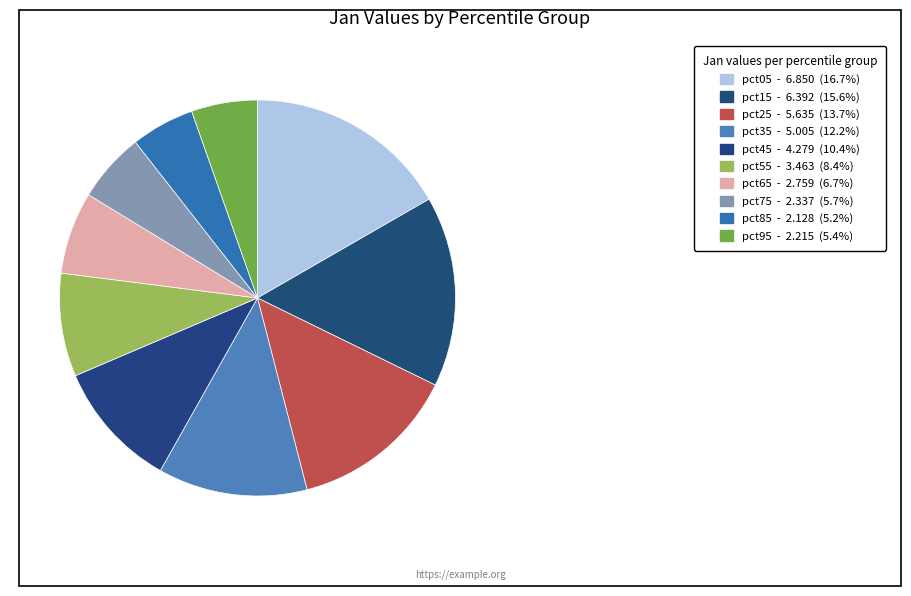

What is the change in value from pct15 to pct25?

-0.8